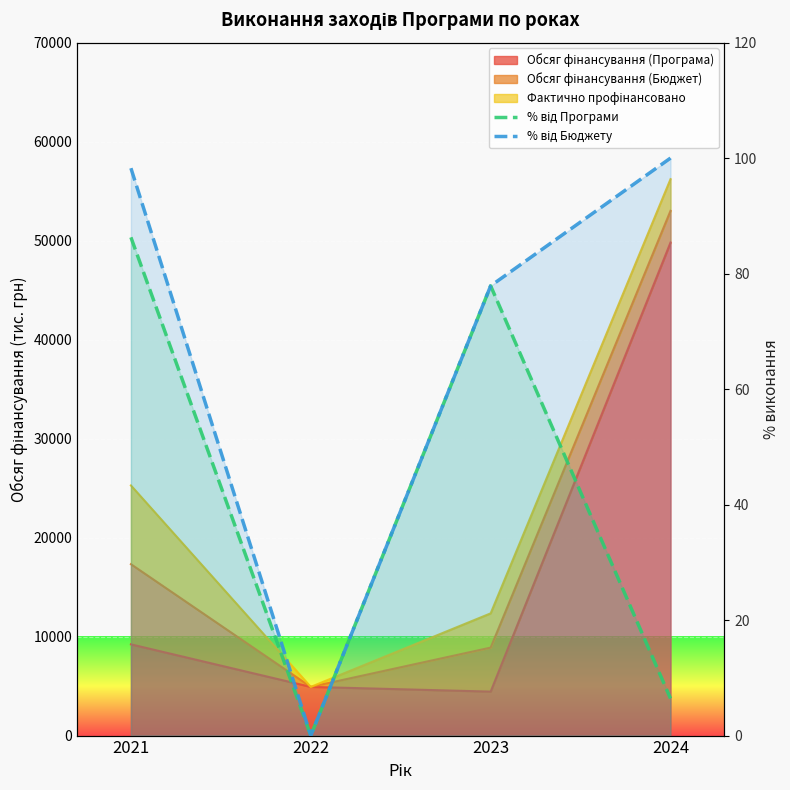

Which series has the largest range (max minus min)?

% від Бюджету